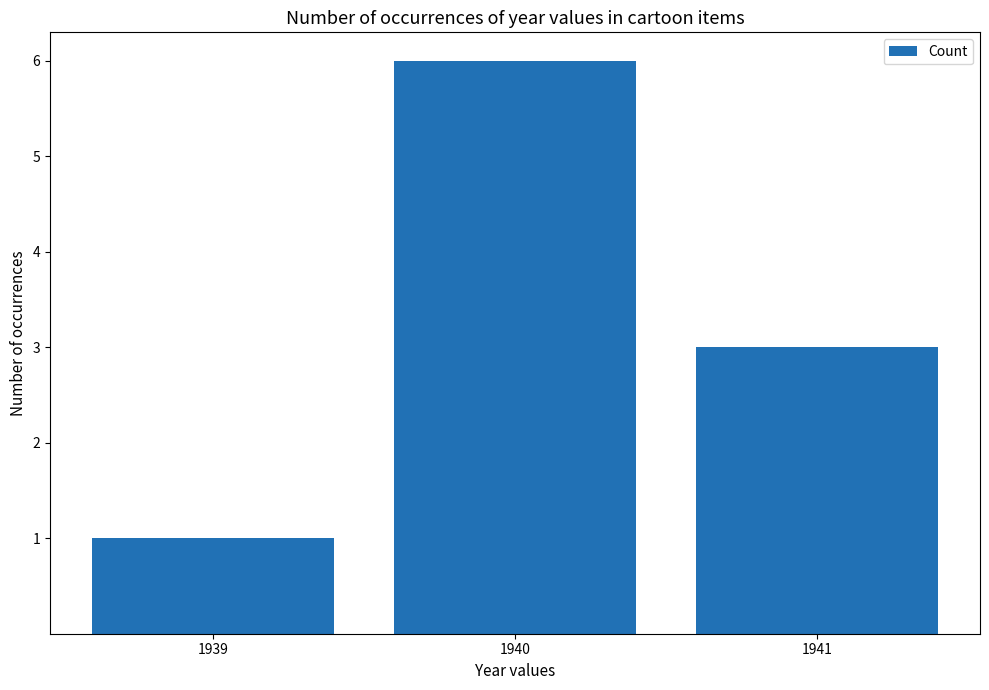

Is it true that the value at 1940 is 8?

False